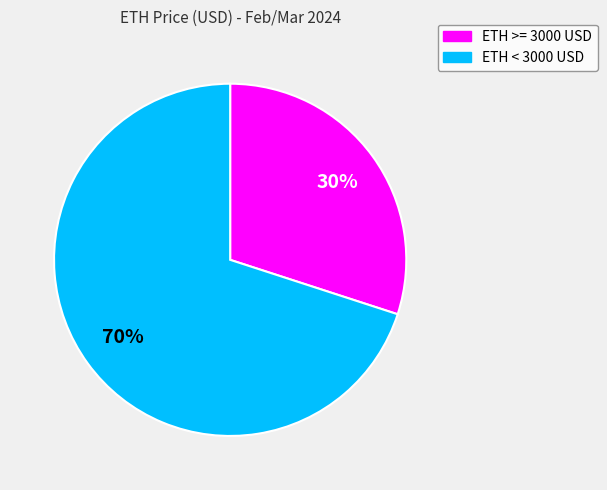

Is there any slice that represents more than half of the pie?

Yes